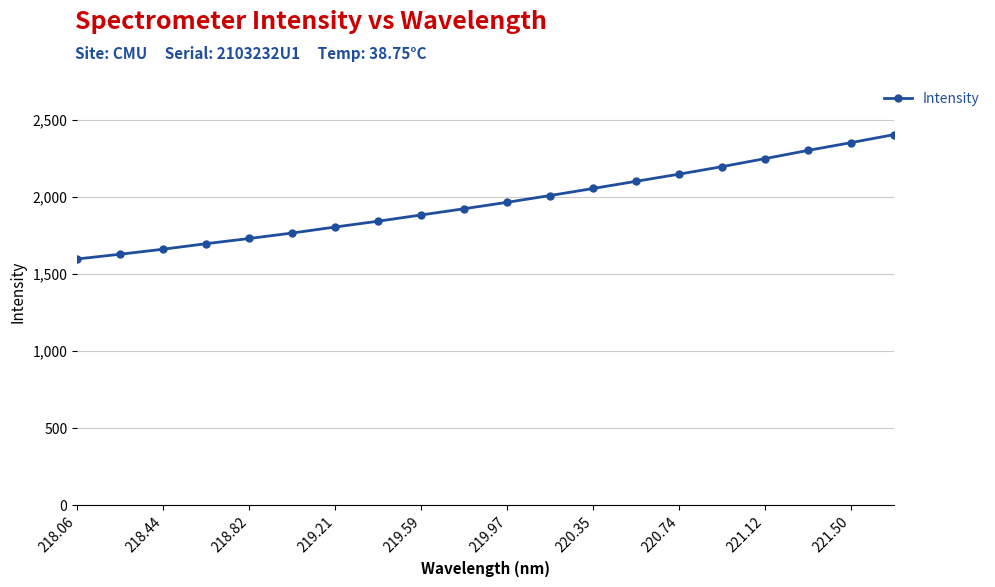

What is the minimum value shown in the chart?

1598.4